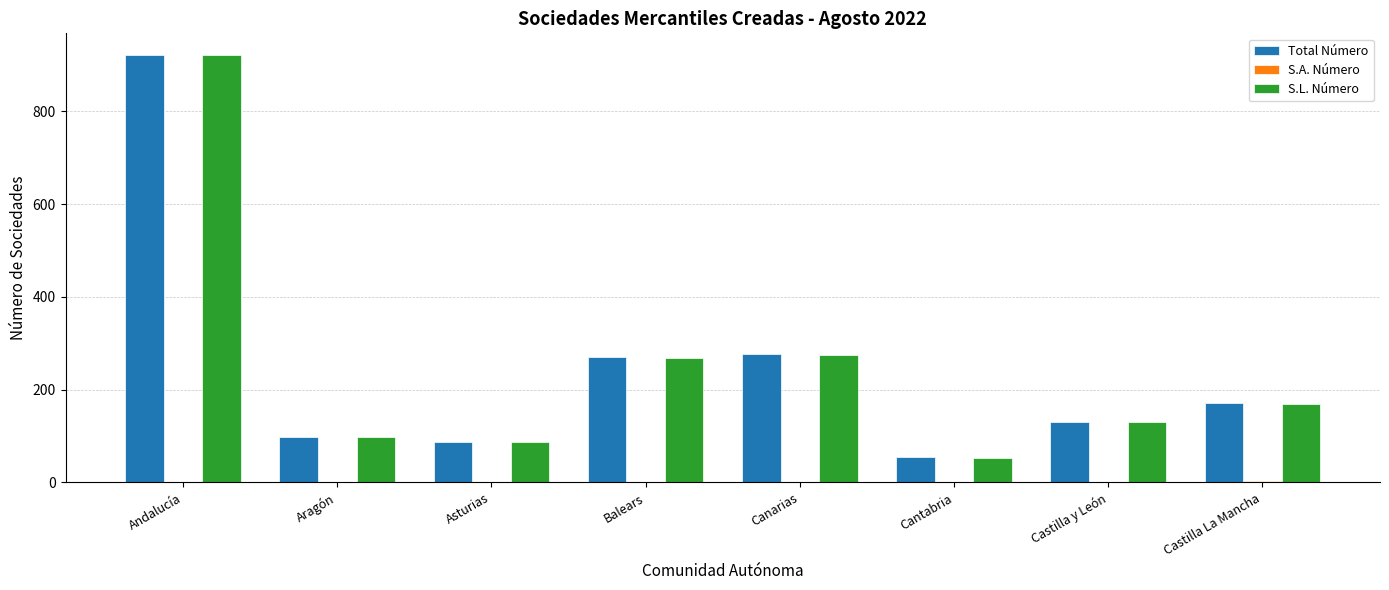

Between Asturias and Balears, which series saw the biggest shift?

Total Número